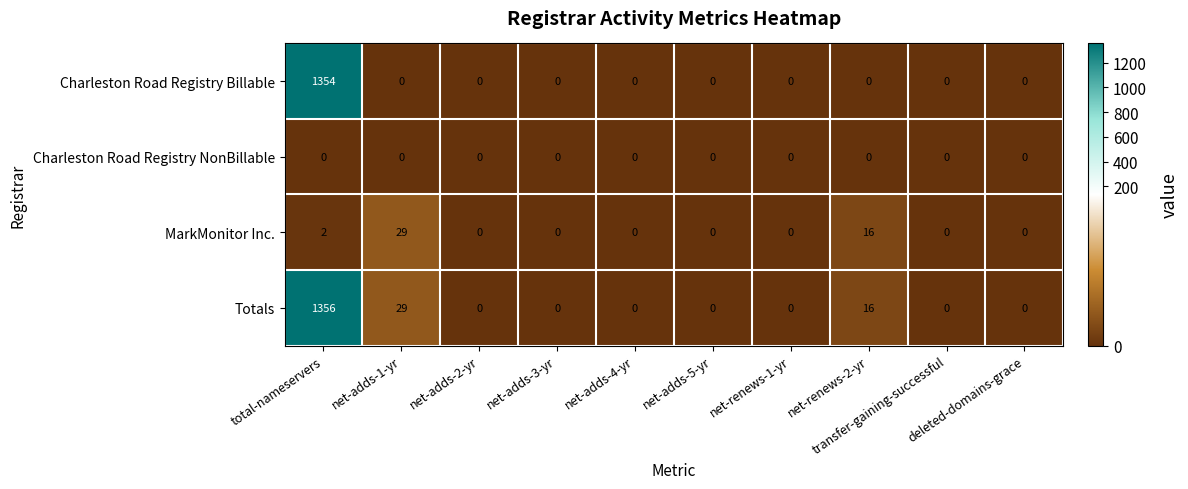

What is the maximum value shown in the chart?

1356